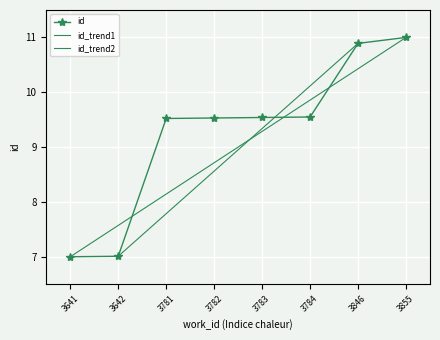

The chart shows a value of 6.2 at 3846. True or false?

False